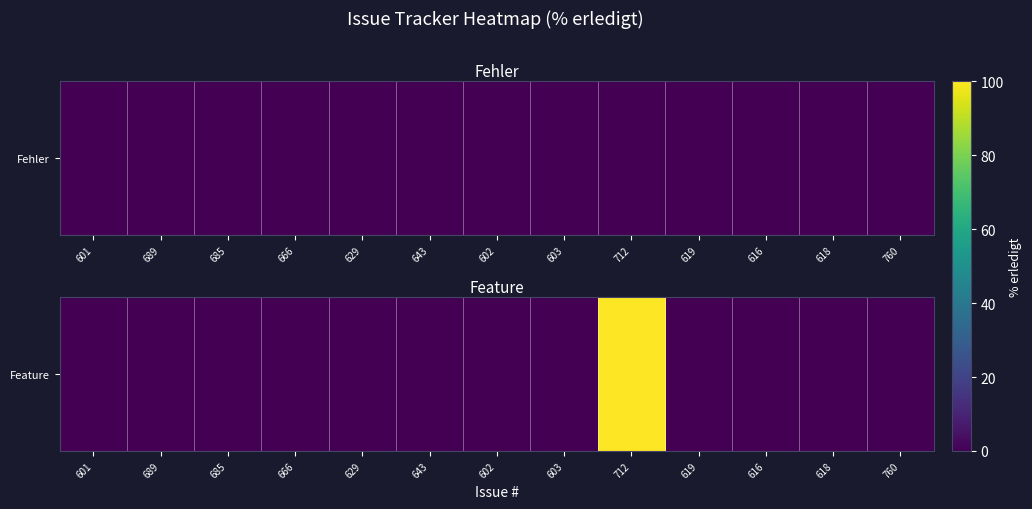

Rank the categories by value from highest to lowest.

712, 601, 689, 685, 666, 629, 643, 602, 603, 619, 616, 618, 760